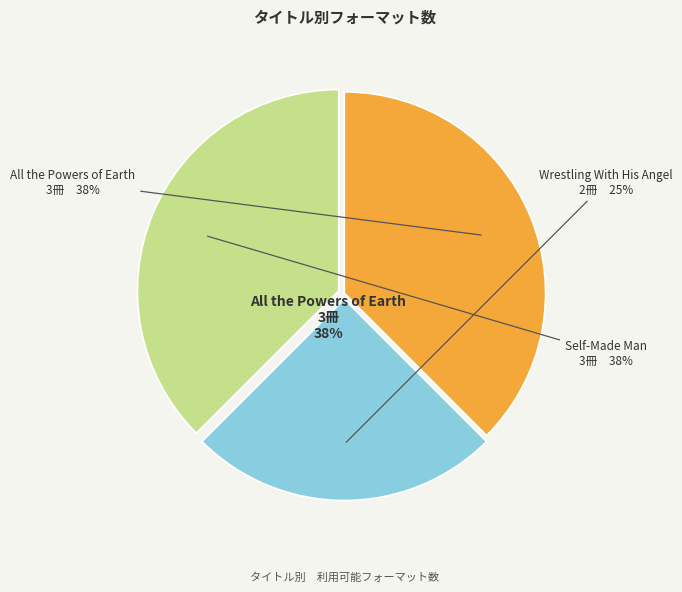

How many segments does this pie chart have?

3